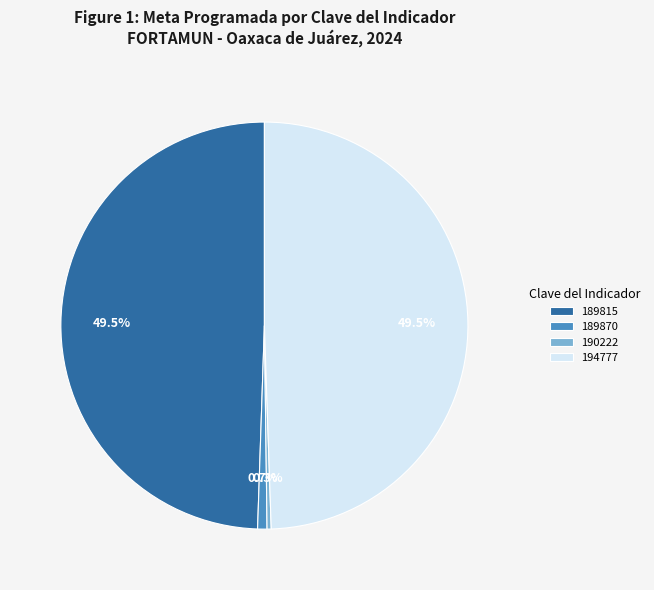

What percentage is NOT represented by 189870?

99.3%